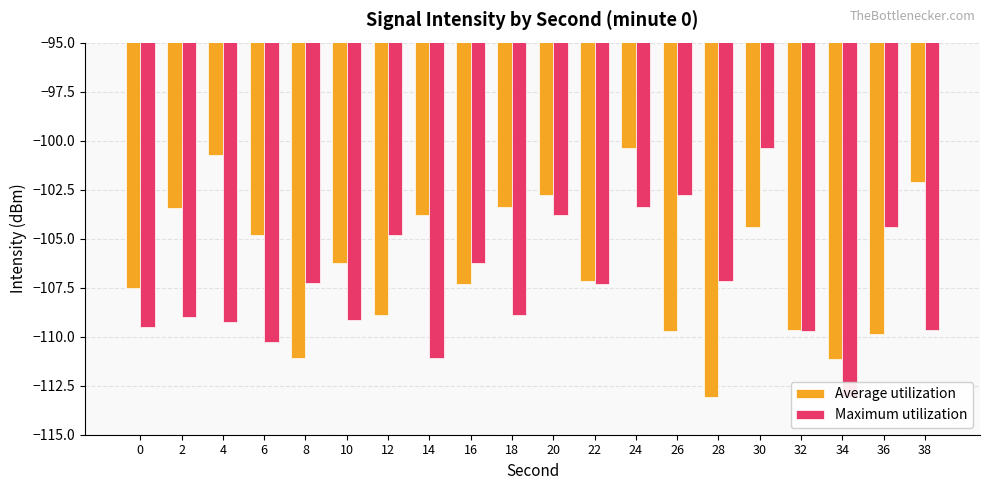

Rank the categories by Average utilization value from lowest to highest.

28, 34, 8, 36, 26, 32, 12, 0, 16, 22, 10, 6, 30, 14, 2, 18, 20, 38, 4, 24